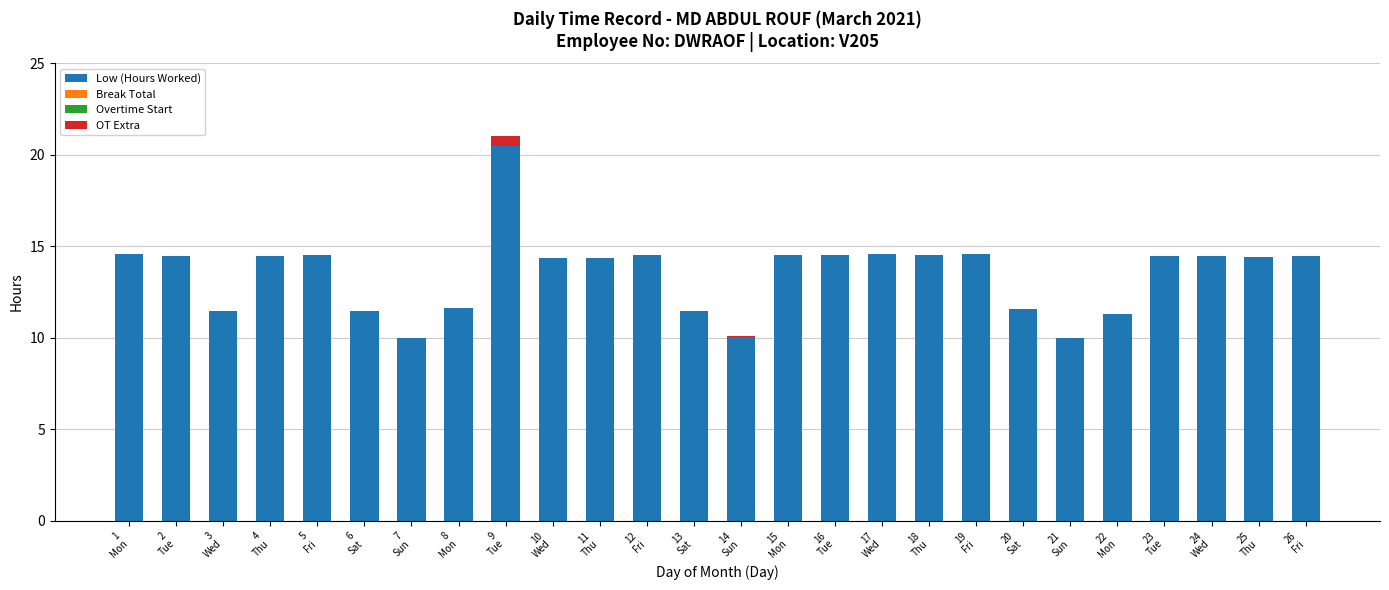

What is the maximum value for Low (Hours Worked)?

20.5